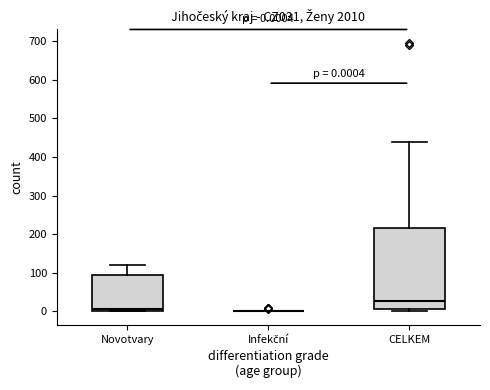

Comparing the boxes themselves (not the whiskers), which one is the tallest?

CELKEM